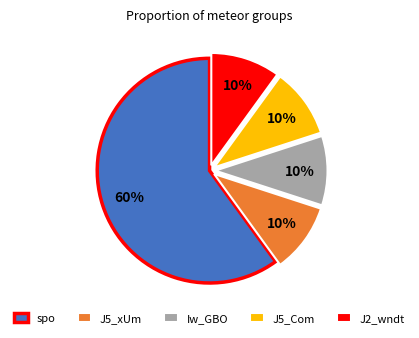

Approximately how many times larger is the value at Iw_GBO compared to J2_wndt?

1.0